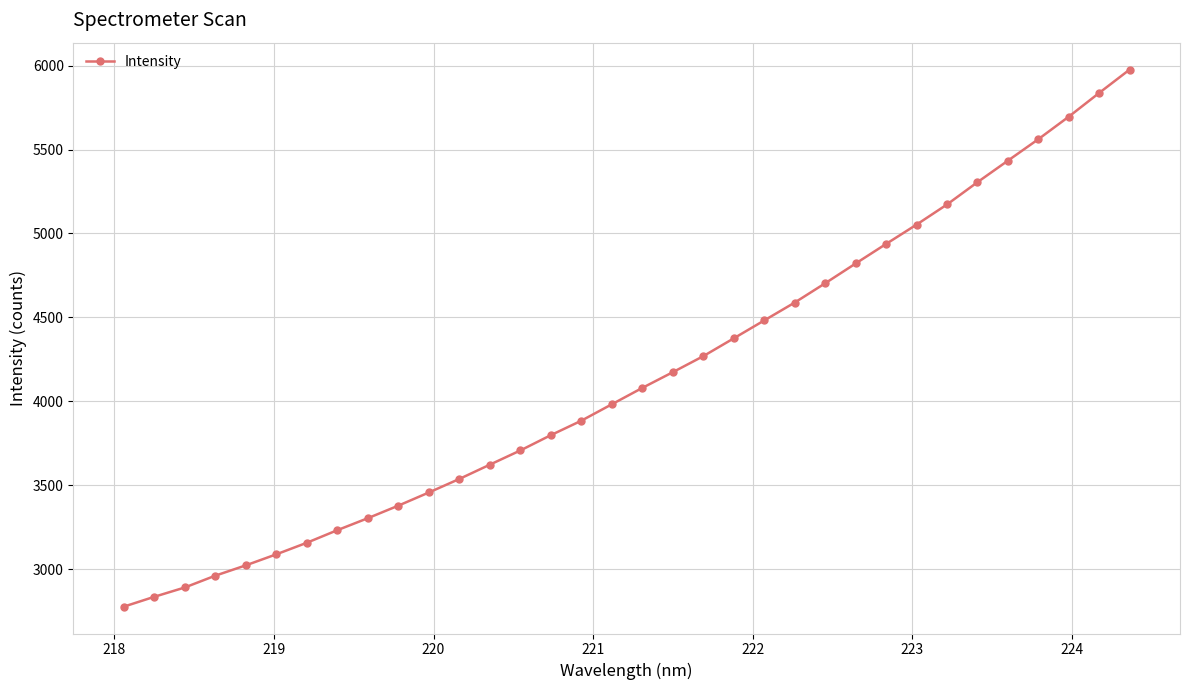

What is the value of the 8th point from the left?

3233.9